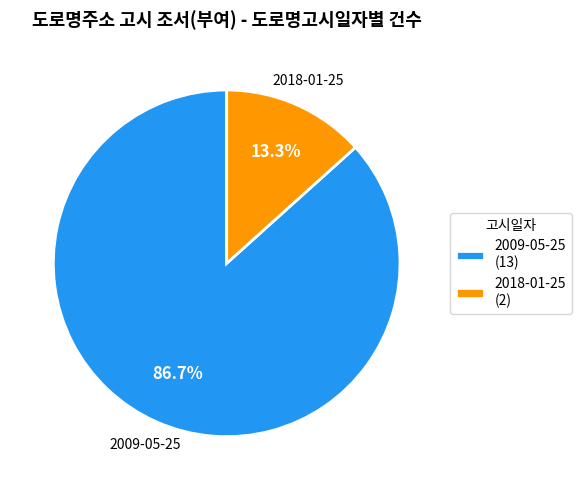

To the nearest percent, what is the difference between the largest and smallest slice percentages?

73%